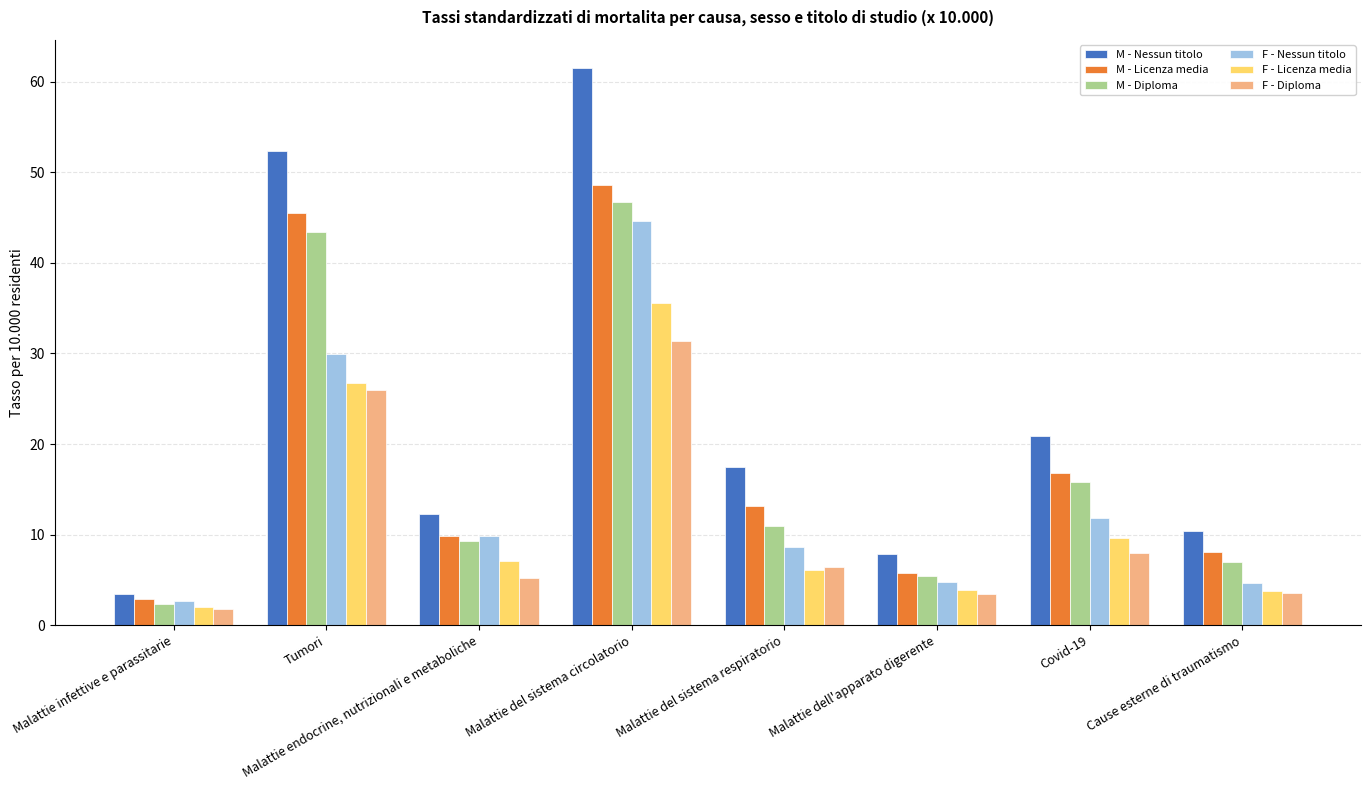

What is the value of the M - Diploma bar at the 3rd from the left?

9.3